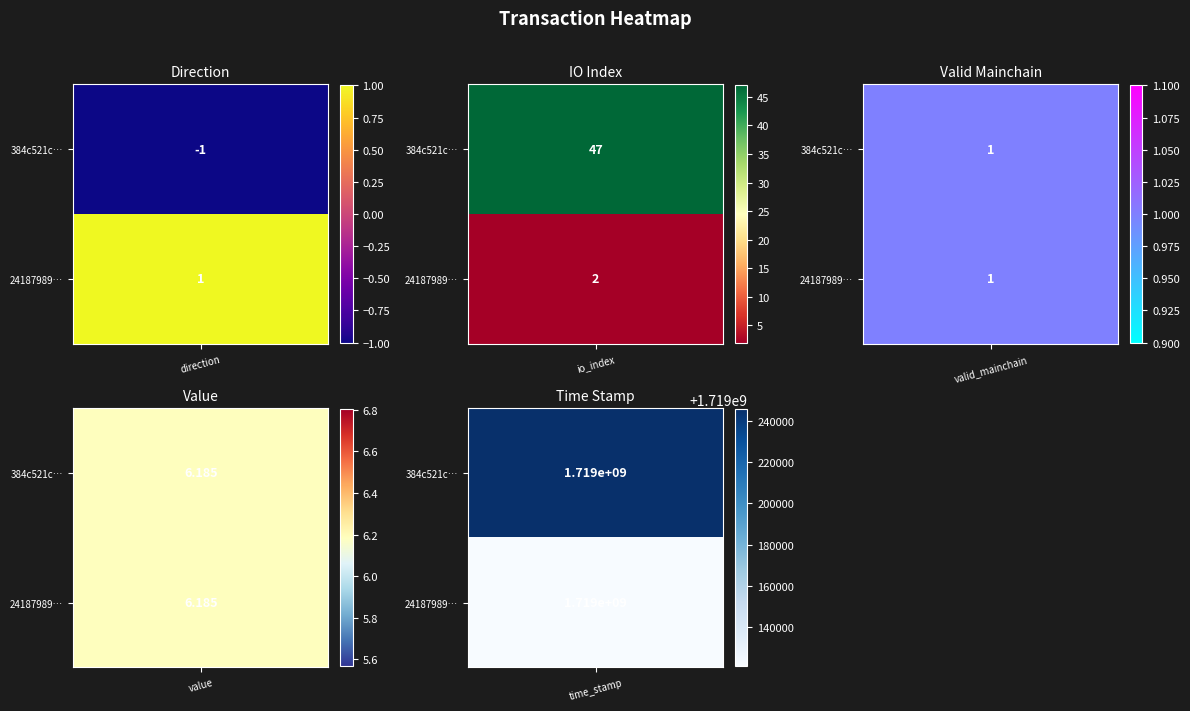

Between direction and time_stamp, which is larger?

time_stamp